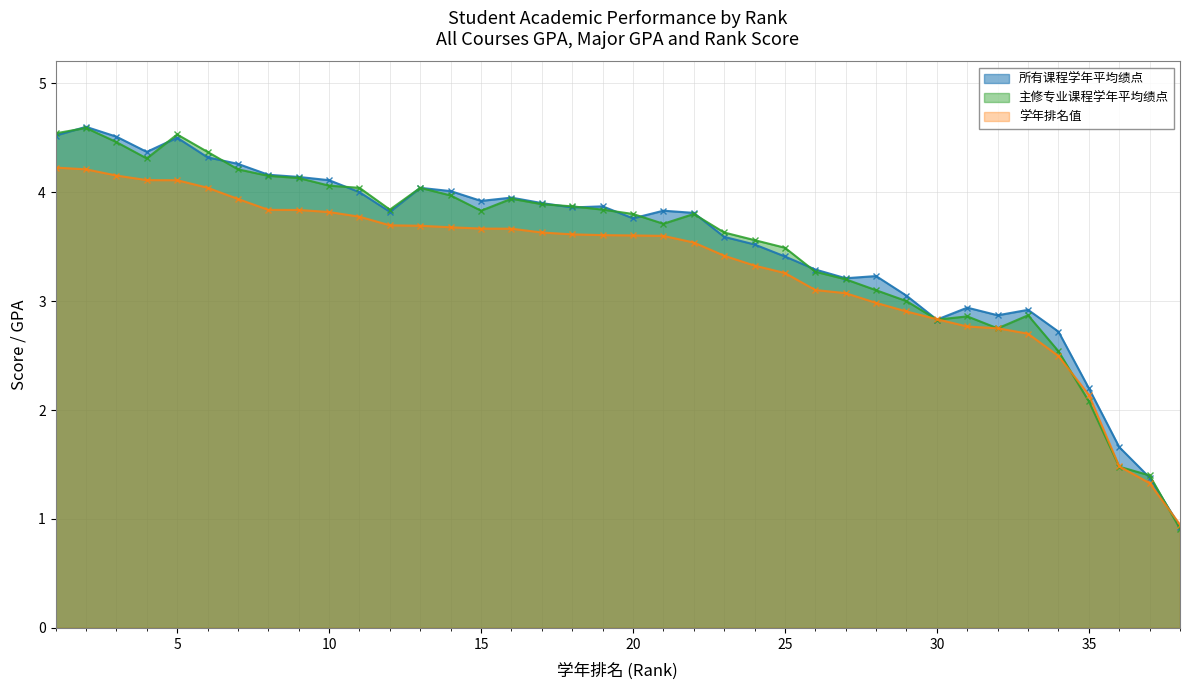

What is the maximum value shown in the chart?

4.6